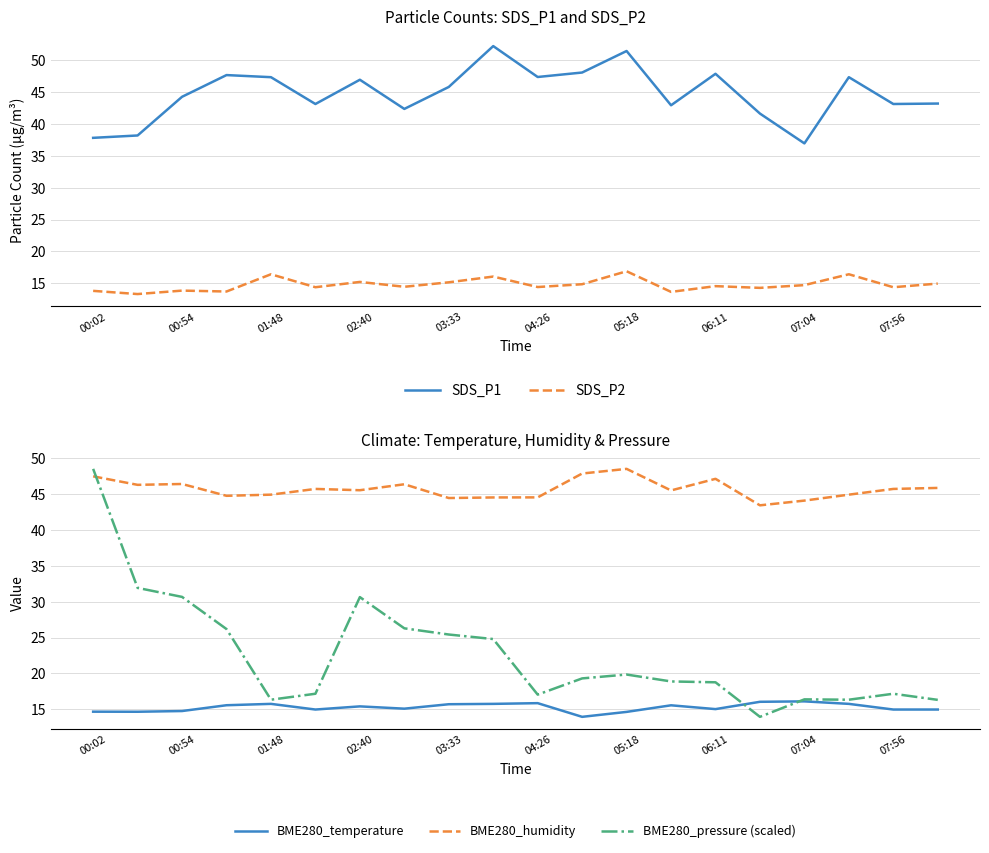

Where does the BME280_pressure (scaled) series first go above 19?

00:02